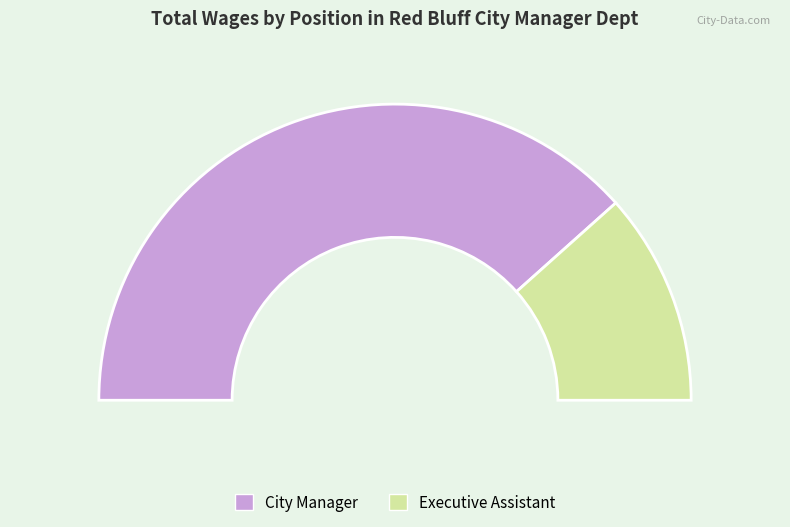

What percentage is the City Manager slice, to the nearest percent?

77%